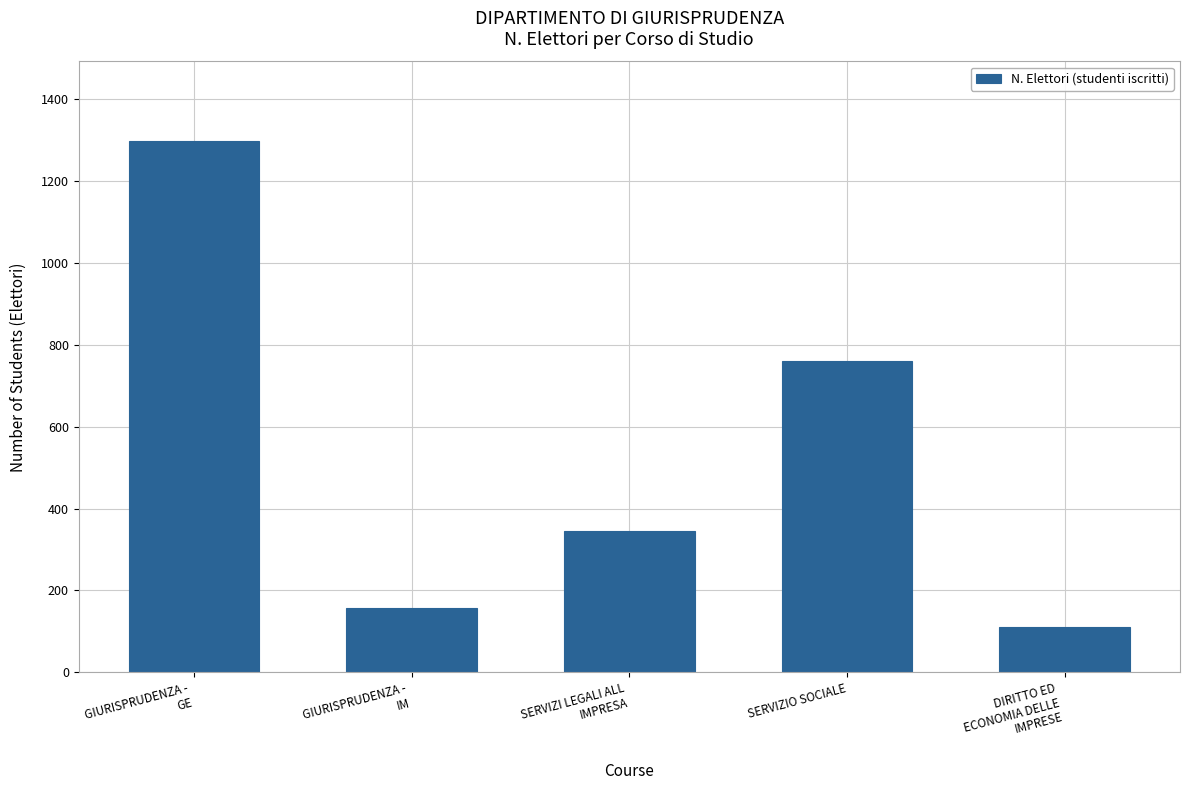

Where is the data nearest to the value 704?

SERVIZIO SOCIALE